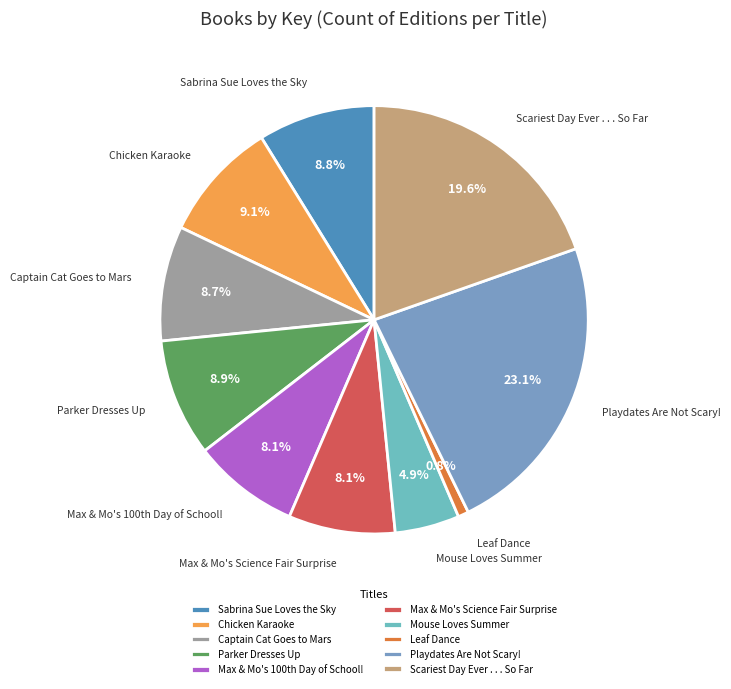

Combined, do Playdates Are Not Scary! and Scariest Day Ever . . . So Far account for over 50%?

No